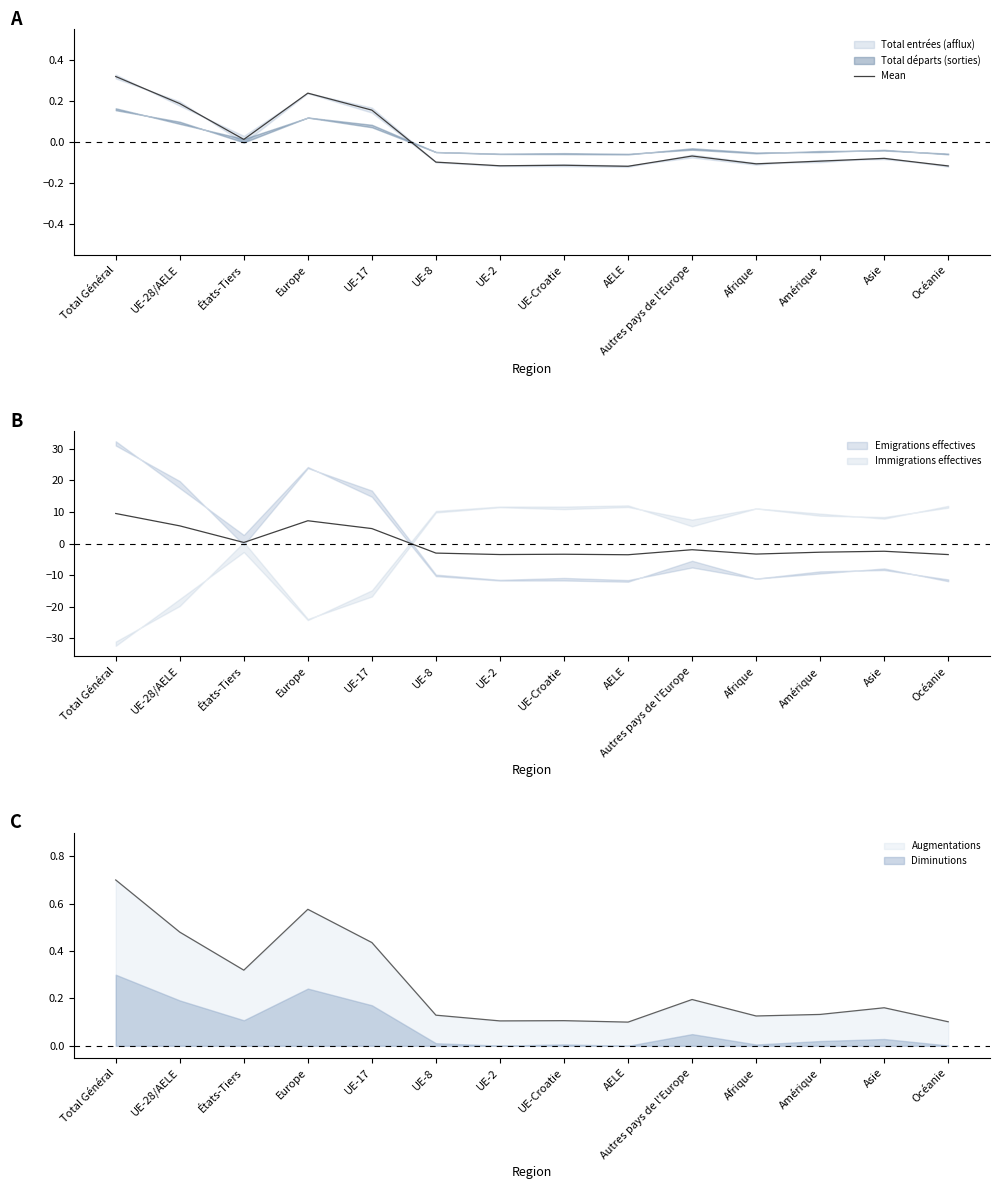

How many points are higher than both their immediate neighbors (excluding endpoints)?

4